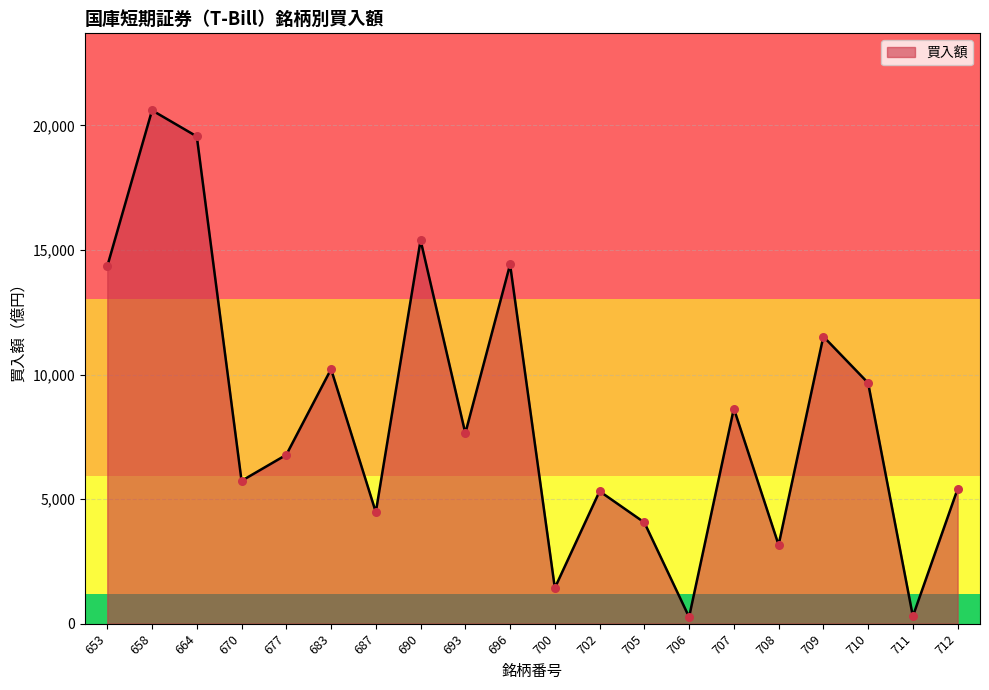

What is the ratio of the value at 687 to the value at 696?

0.3